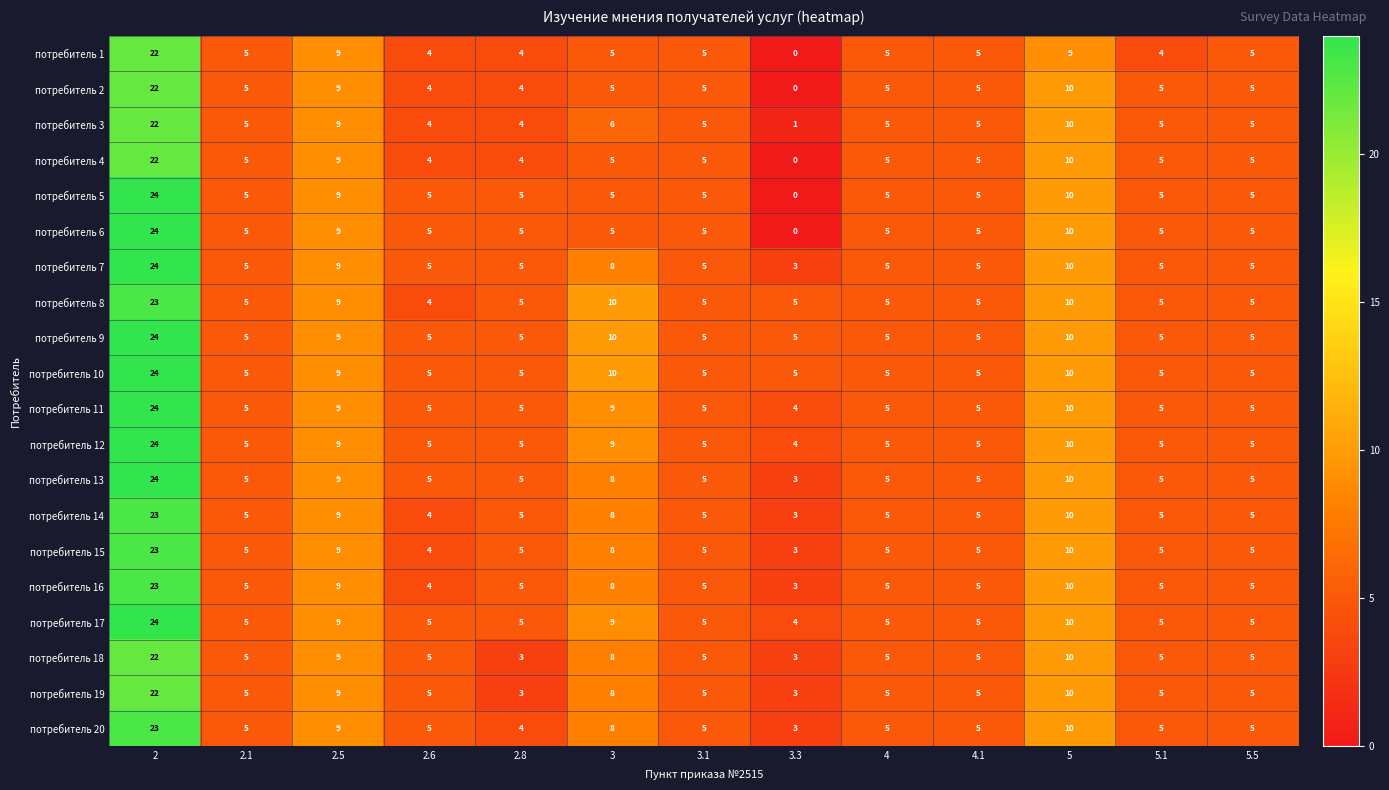

How many distinct data groups are displayed?

20